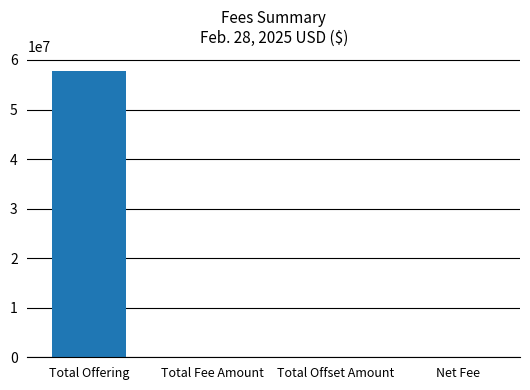

What is the approximate value at Total Offering?

57810000.0